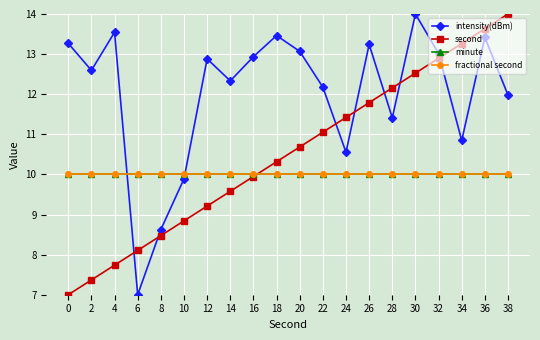

True or false: fractional second has a value of 13.3 at 4.

False